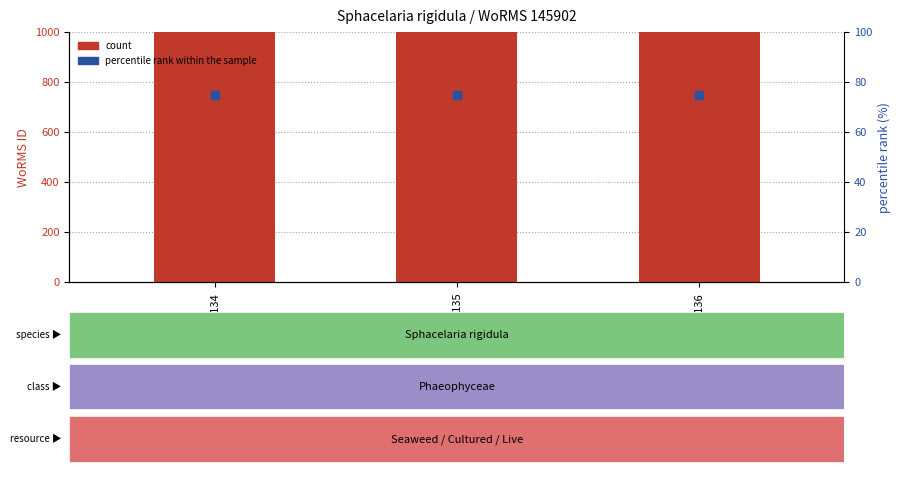

What are all the series names shown in the legend?

count, percentile rank within the sample